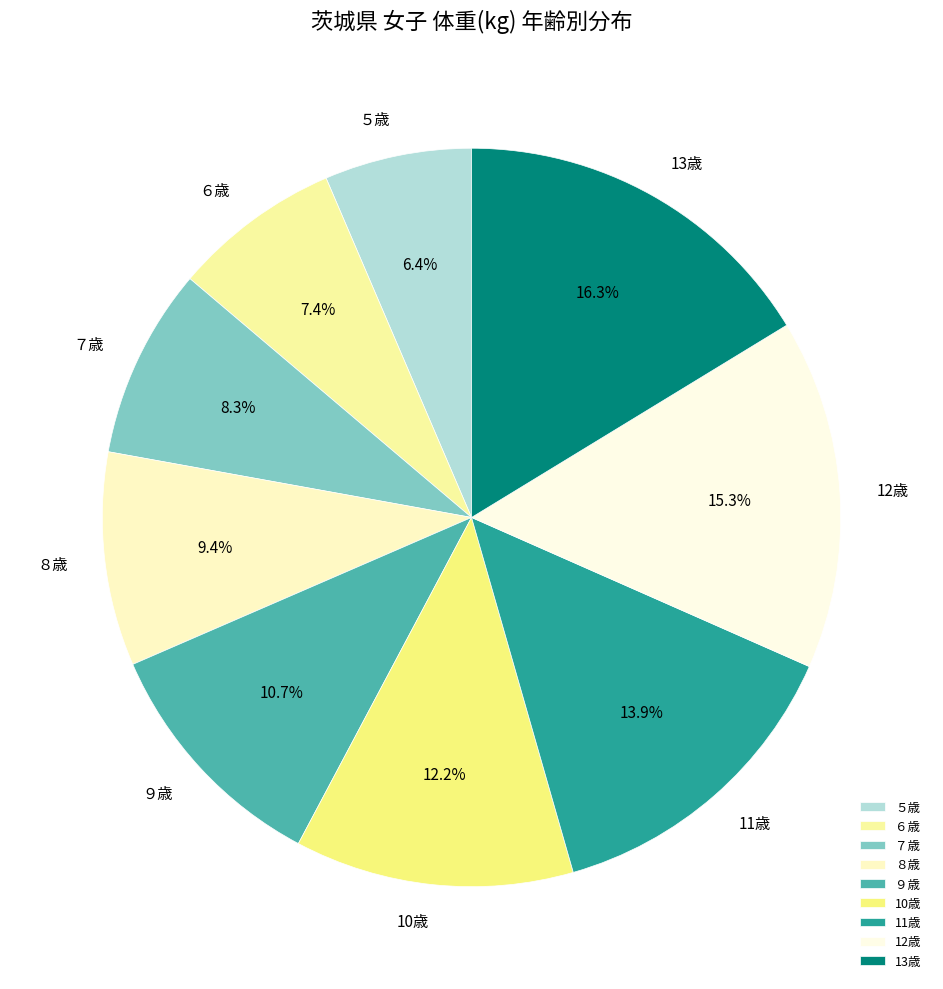

Which category has the biggest portion of the pie?

13歳